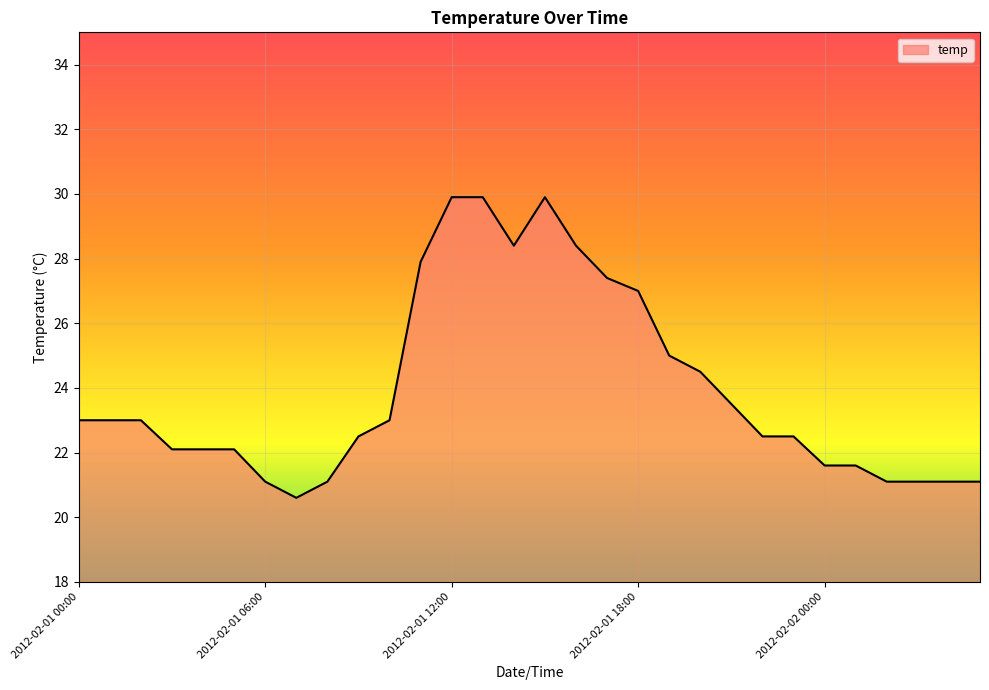

What is the difference between the maximum and minimum values?

9.3